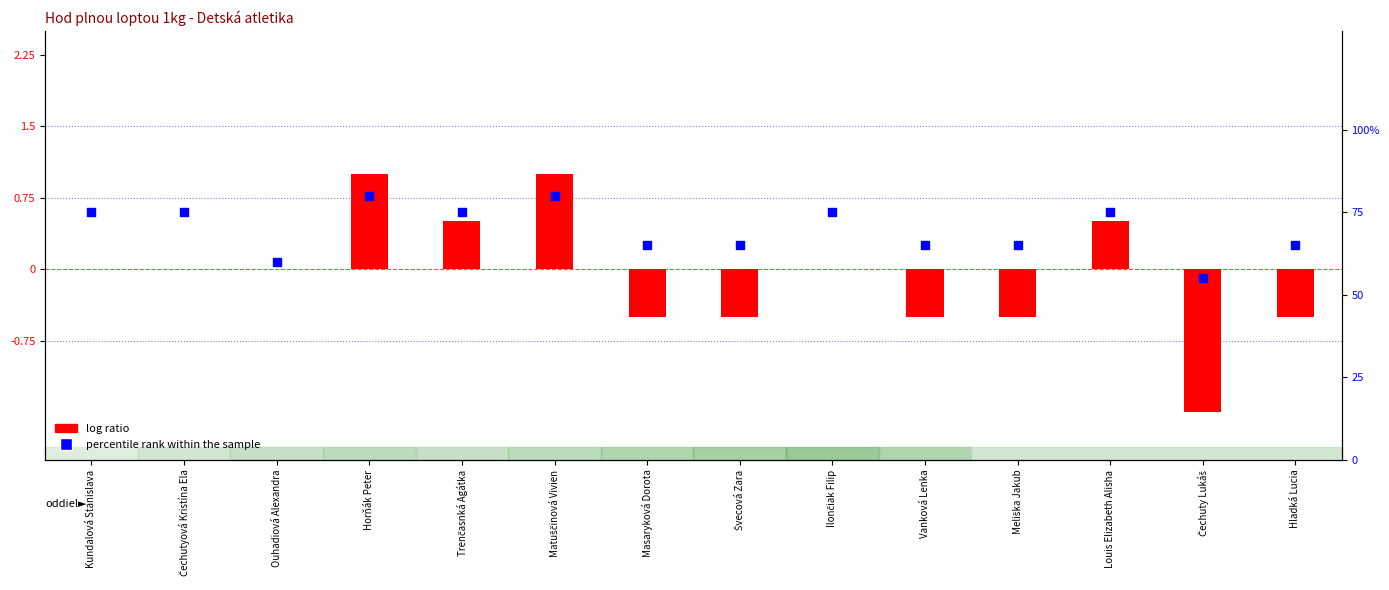

Which series has the largest Y range (max minus min)?

percentile rank within the sample